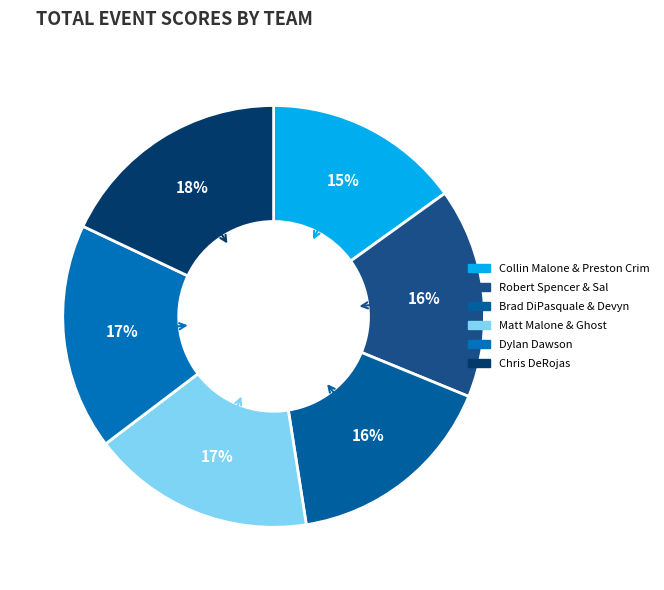

How much of the chart is everything except Brad DiPasquale & Devyn?

83.7%